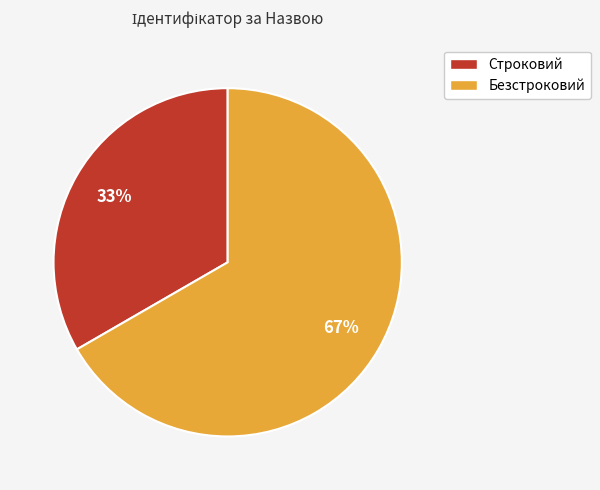

To the nearest percent, what is the average slice percentage?

50%